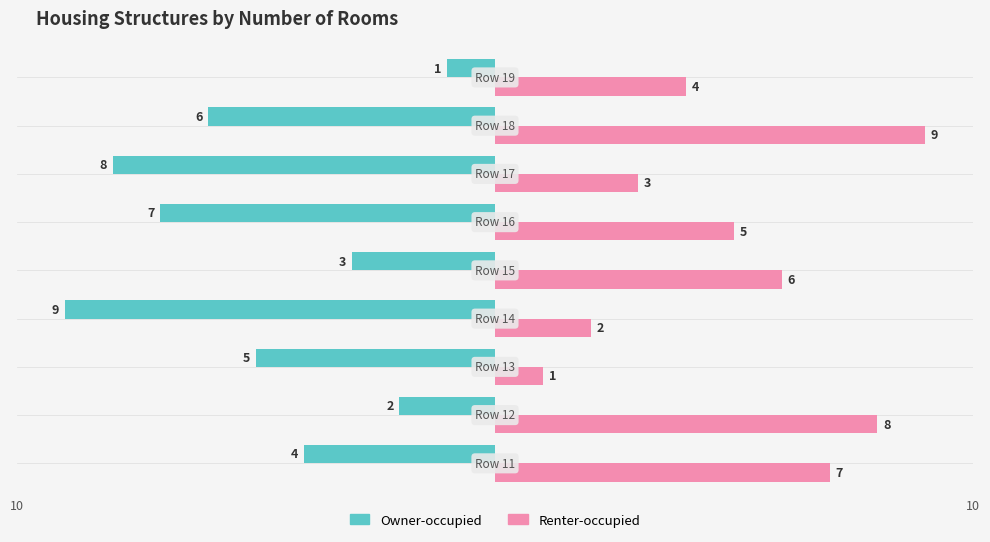

How many data points in Owner-occupied are less than -5?

4